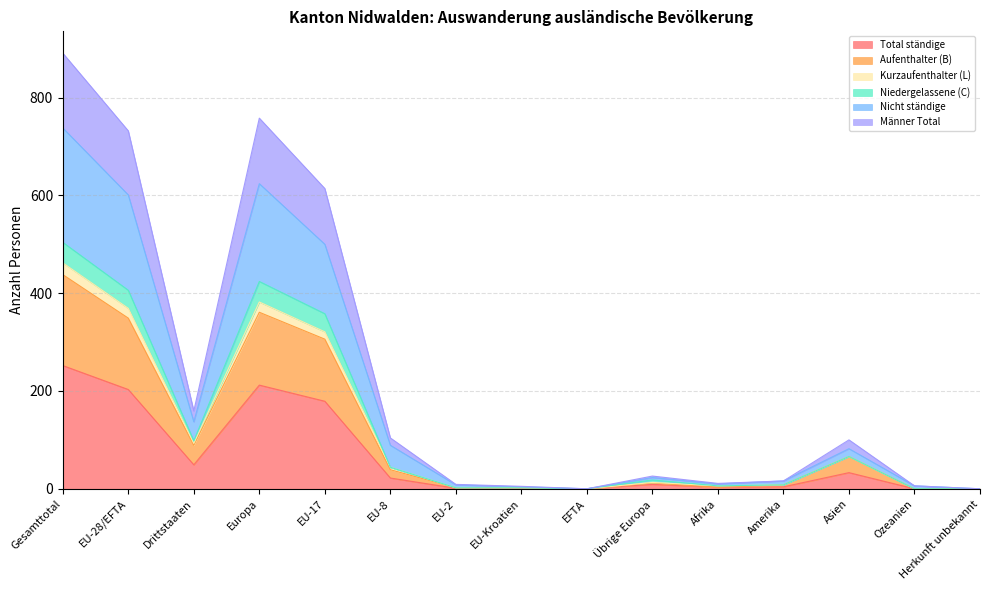

True or false: Aufenthalter (B) and Total ständige cross at least once.

False